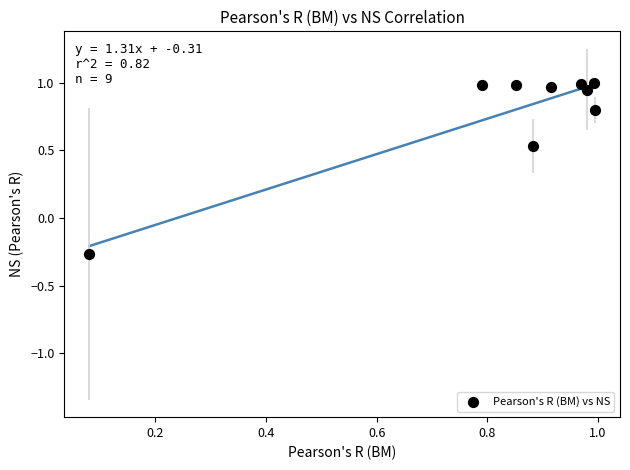

What is the average X value?

0.8